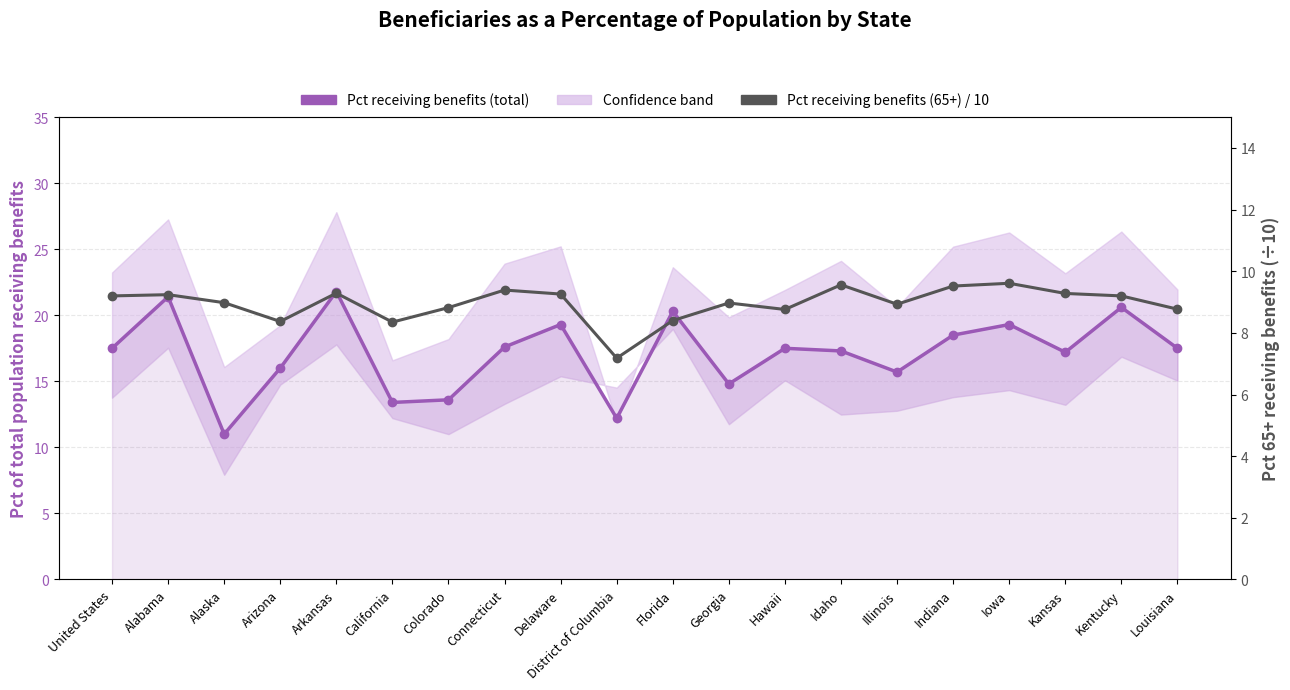

How many values in the Pct receiving benefits (65+) / 10 series exceed 9?

10